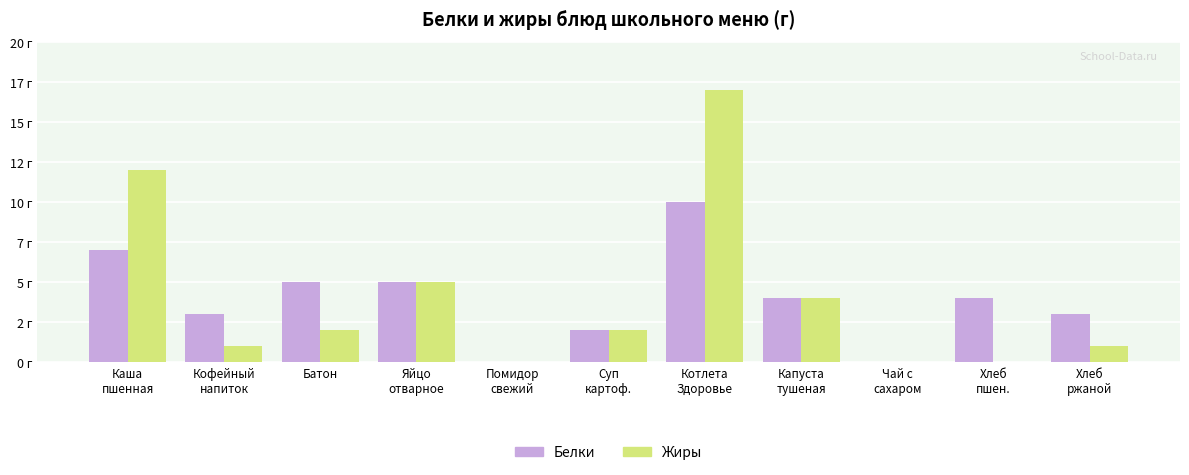

What are all the series names shown in the legend?

Белки, Жиры